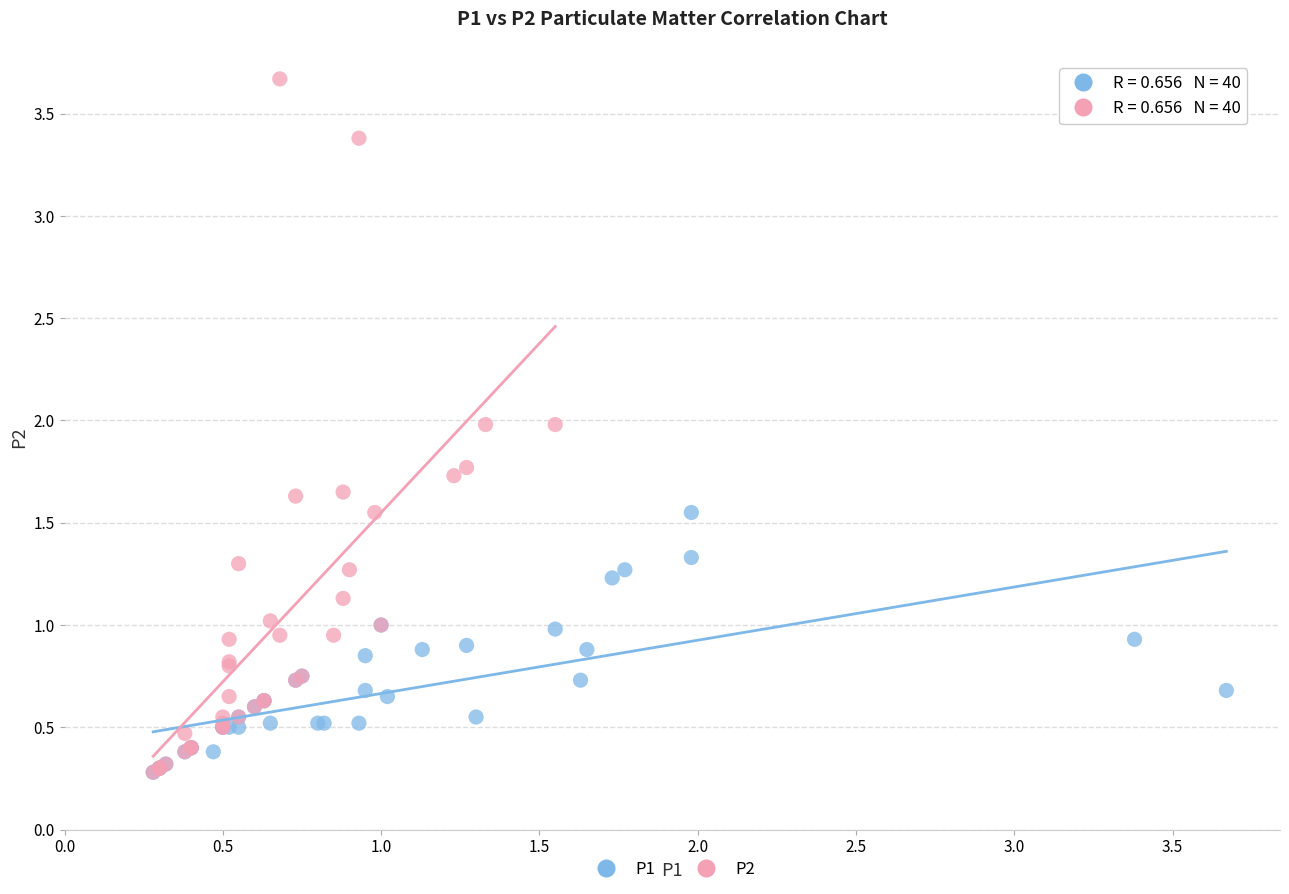

What are all the series names shown in the legend?

P1, P2